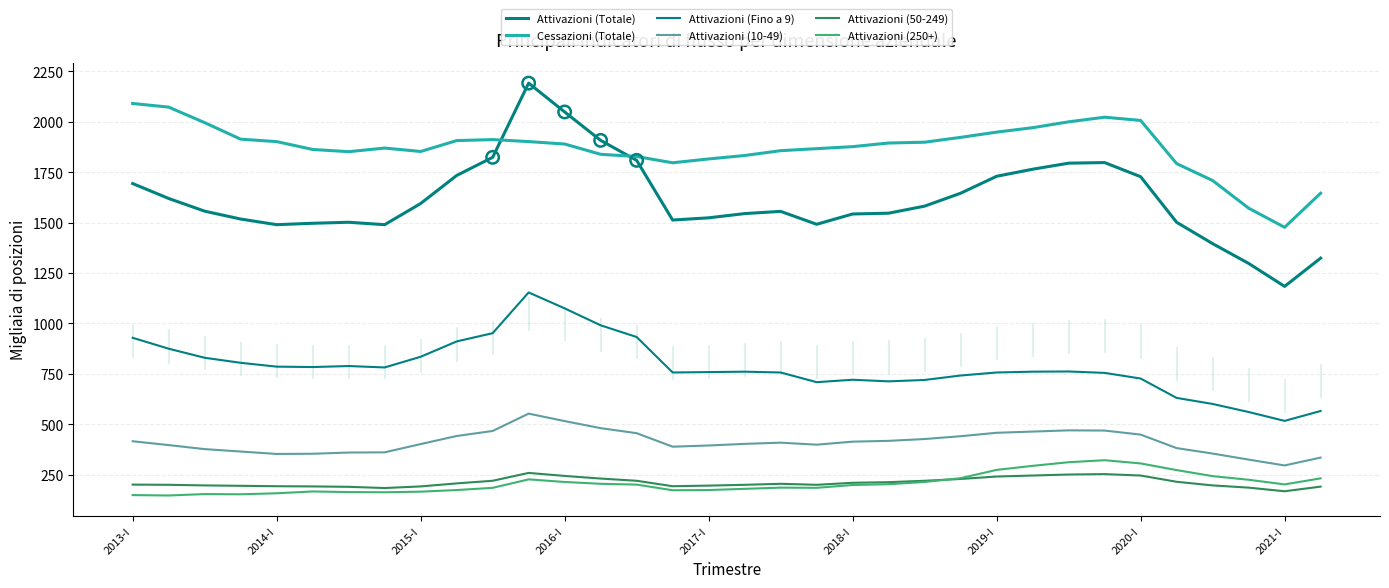

At which category is the sum across all series the highest?

11